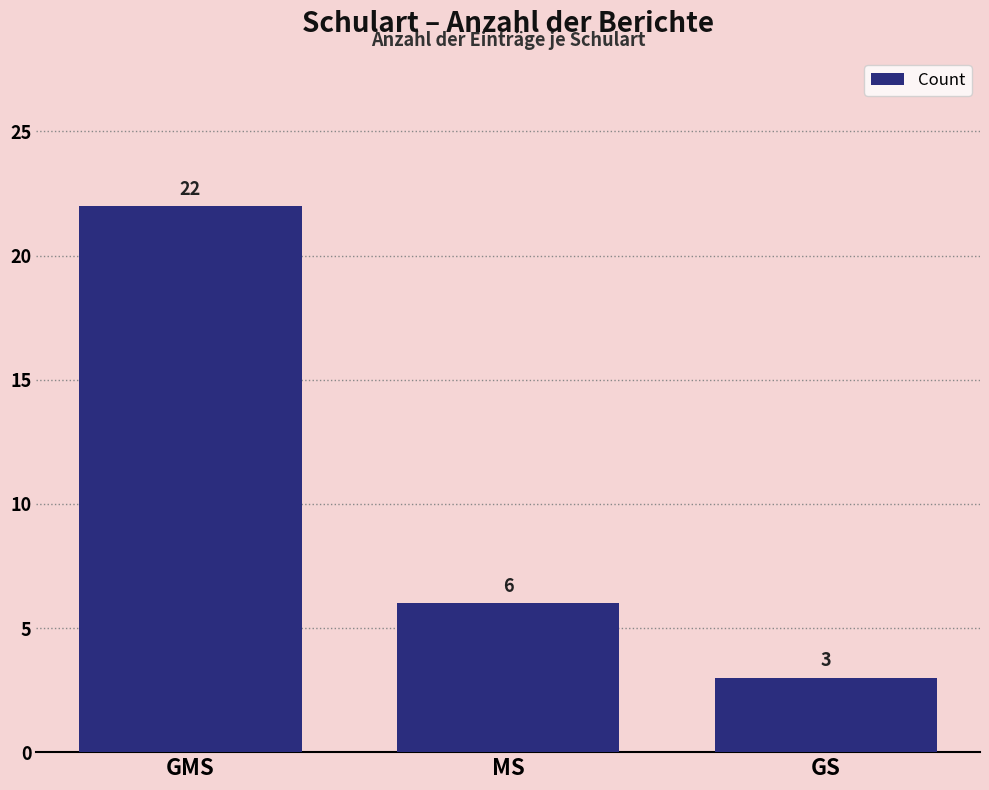

List the labels in order of value, smallest first.

GS, MS, GMS